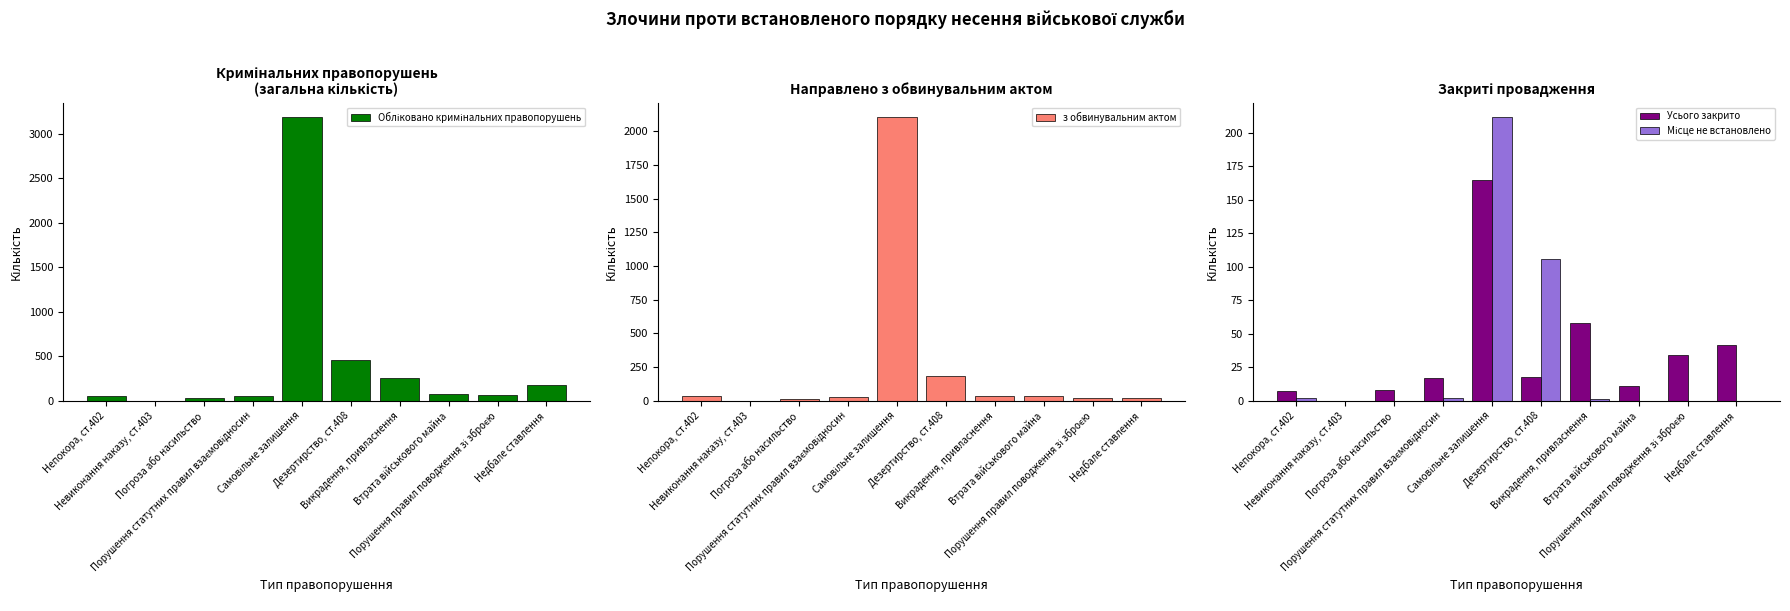

What is the value of the Обліковано кримінальних правопорушень bar at the 6th from the left?

454